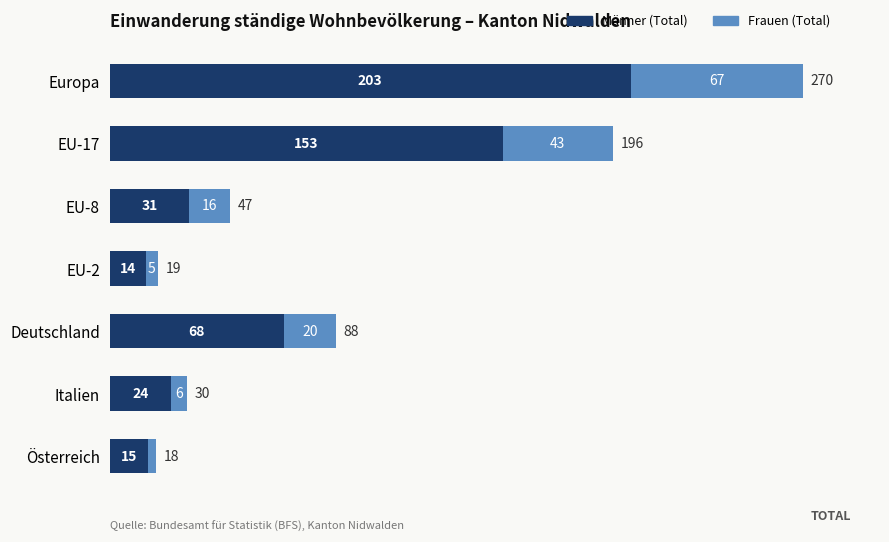

List the labels in order of Männer (Total) value, largest first.

Europa, EU-17, Deutschland, EU-8, Italien, Österreich, EU-2